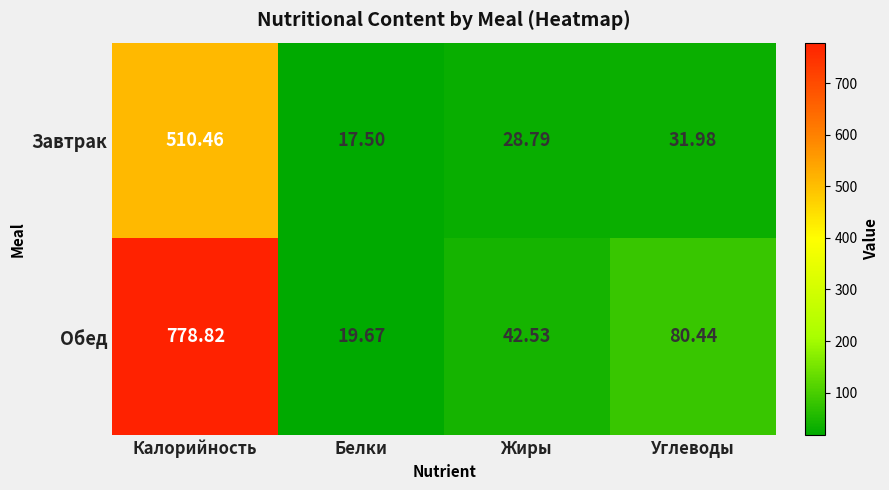

At which label is Обед closest to 399?

Углеводы